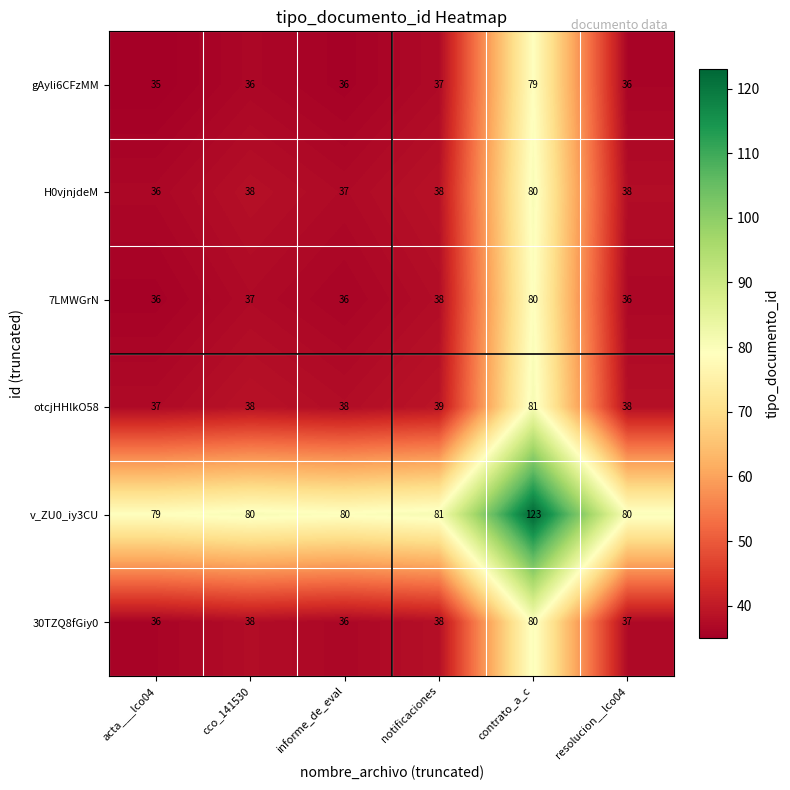

What is the sum of all H0vjnjdeM values?

267